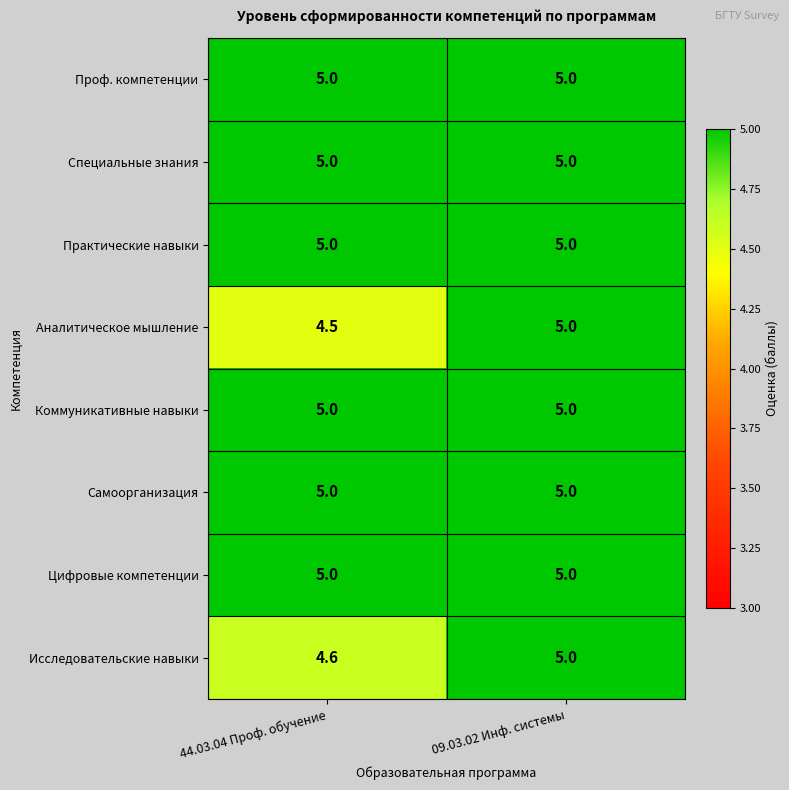

What is the maximum value for Исследовательские навыки?

5.0